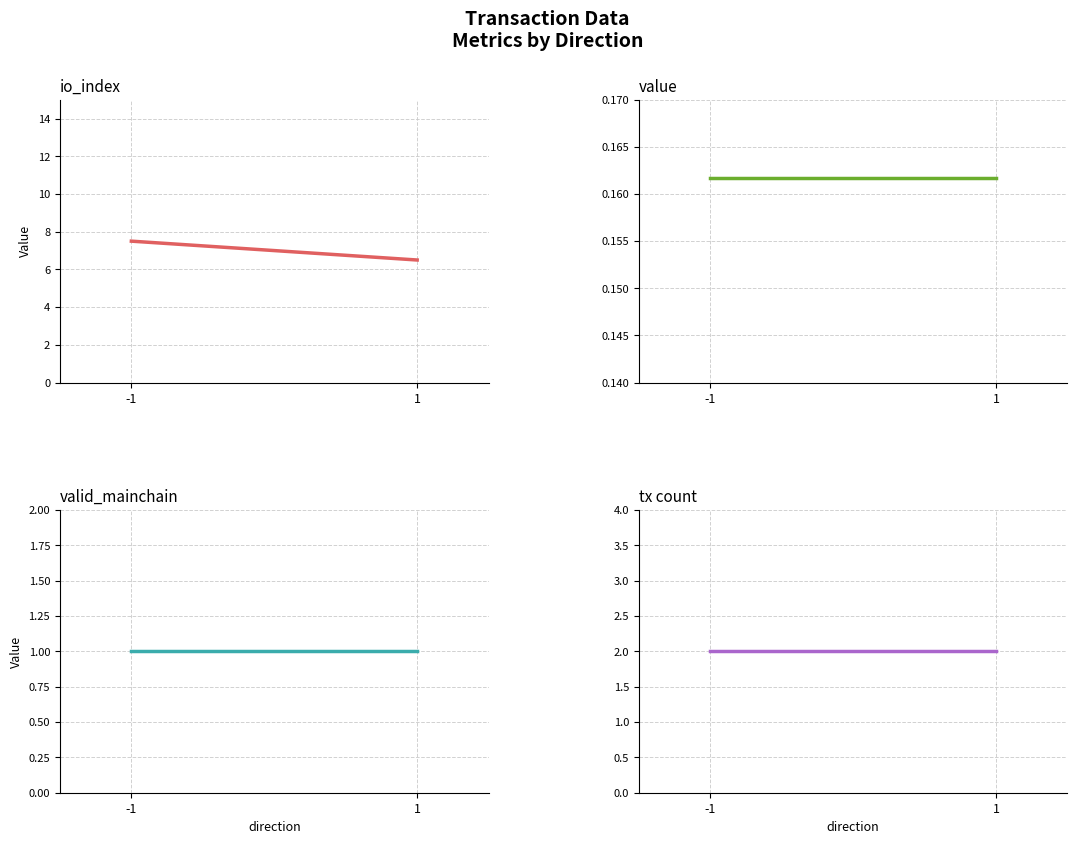

Which series has the widest spread of values?

io_index